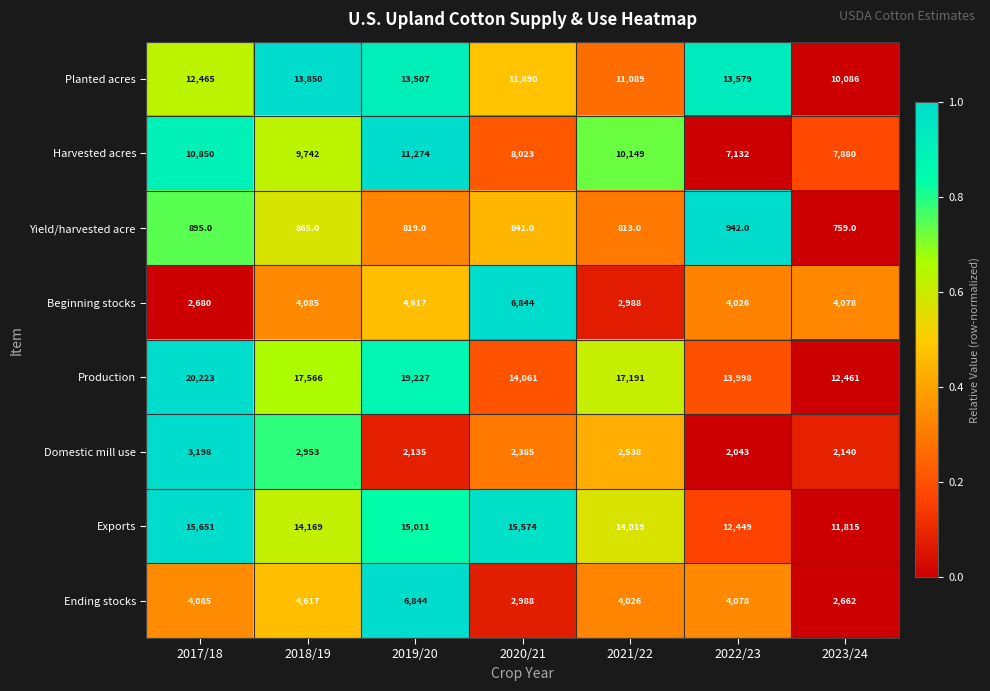

Which series has the widest spread of values?

Production